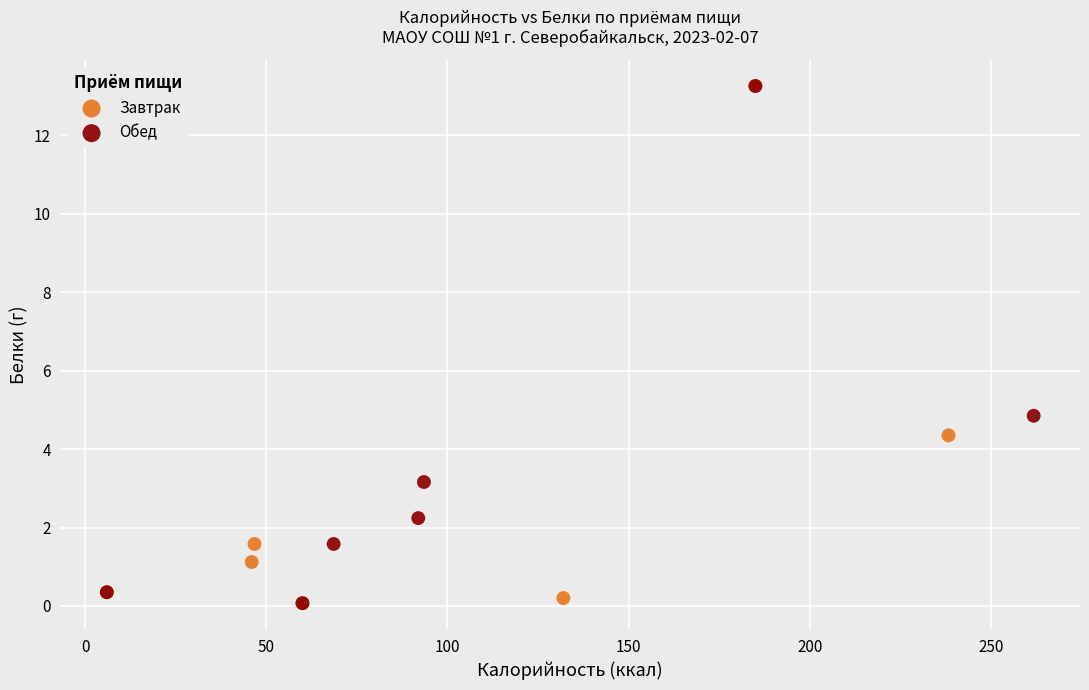

What are all the series names shown in the legend?

Завтрак, Обед